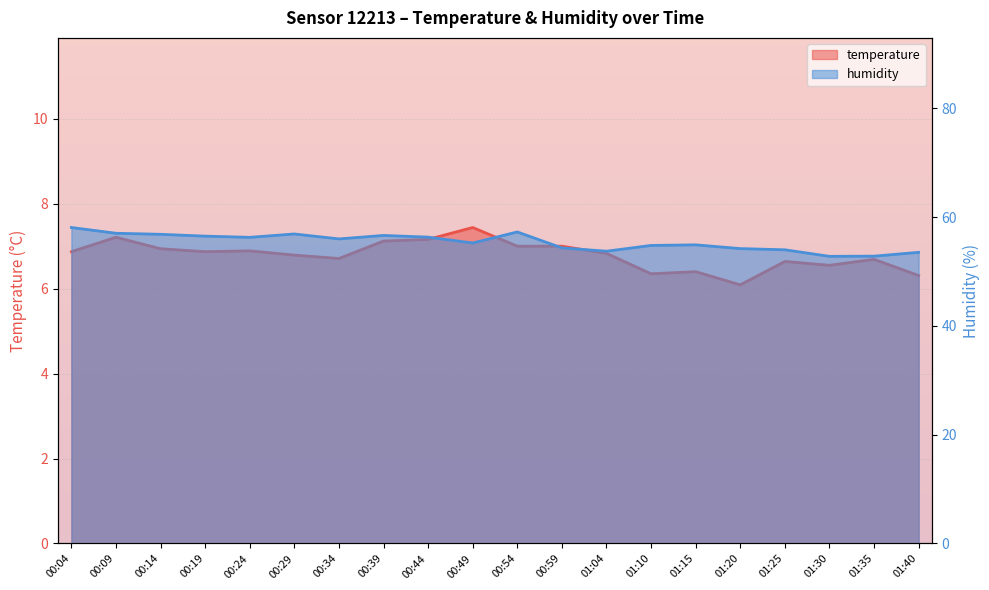

What is the difference between the maximum and second lowest values in the humidity series?

5.3